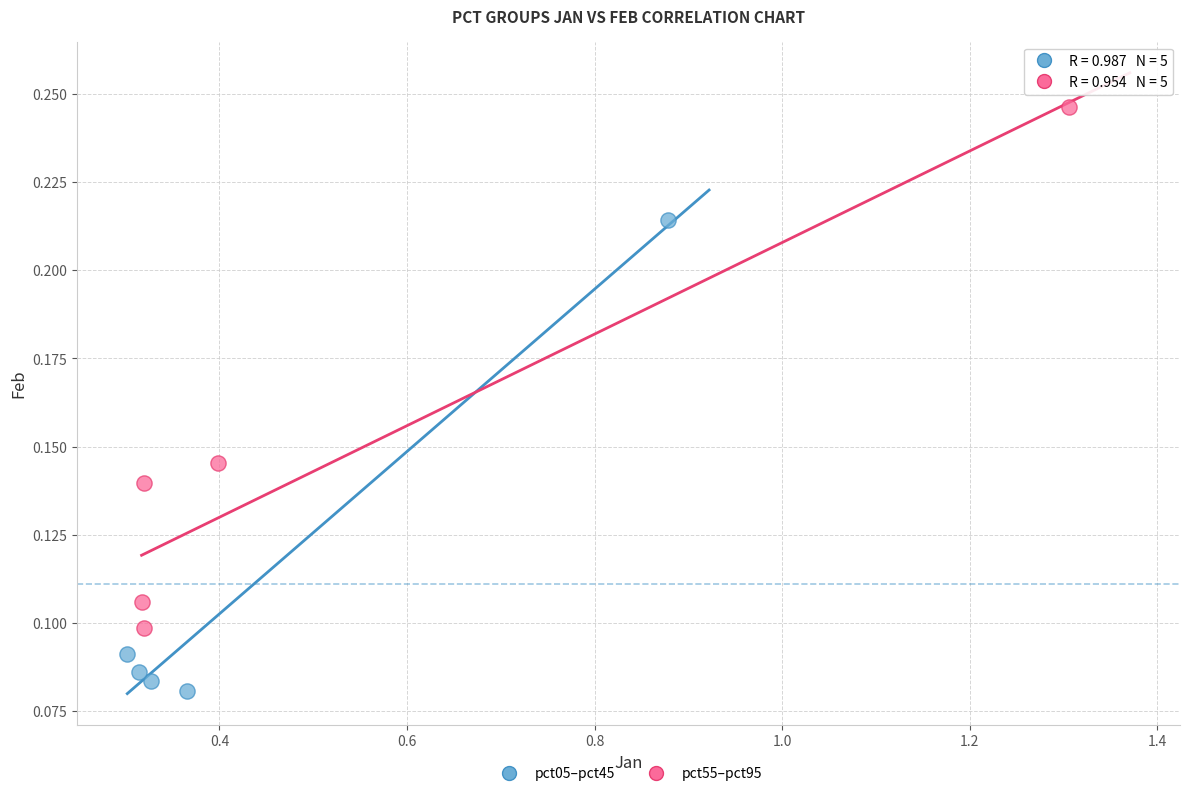

Which series contains the lowest Y value?

pct05–pct45